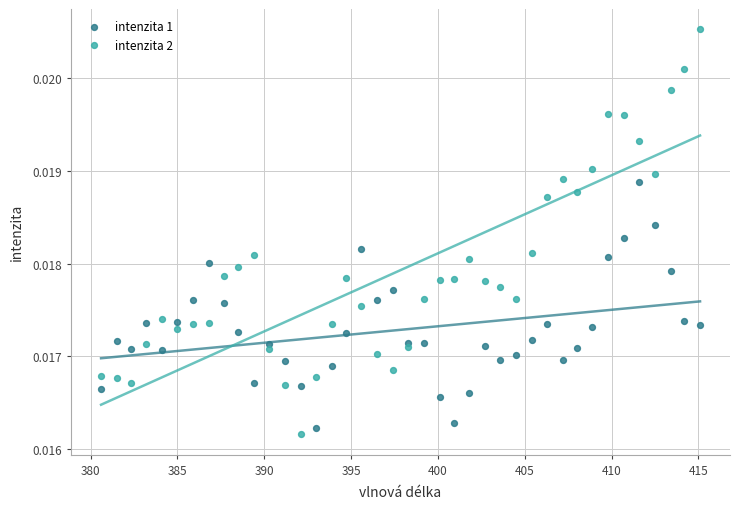

Which series has the largest Y range (max minus min)?

intenzita 2